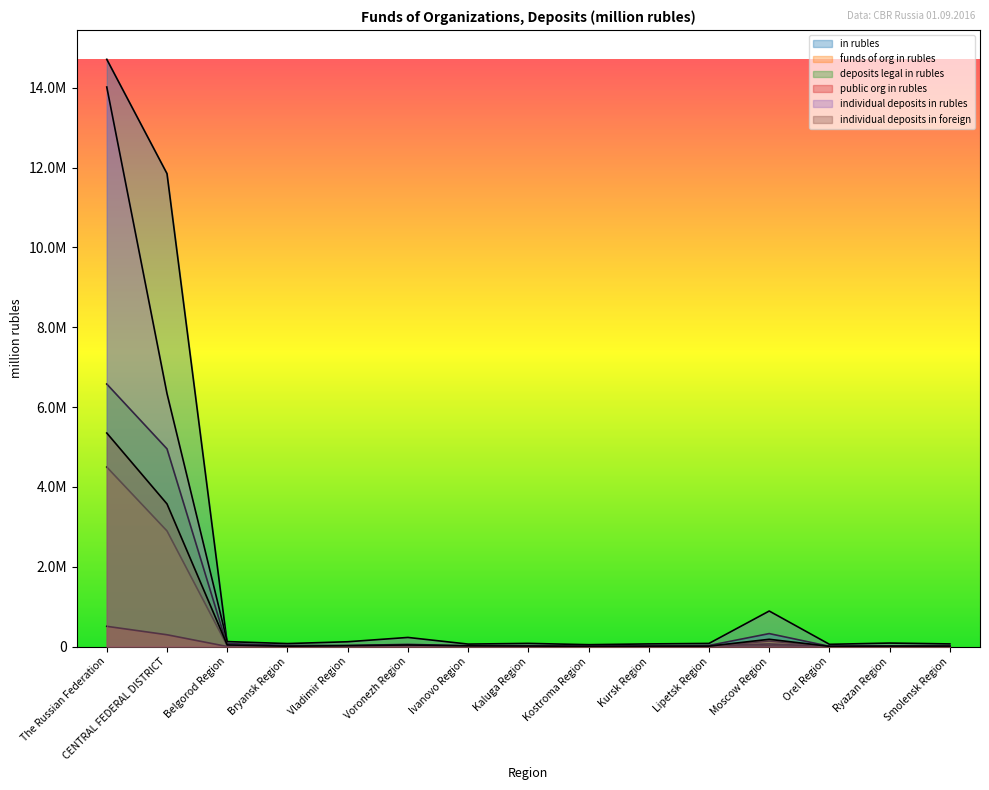

What is the total value across all series at Kursk Region?

103535